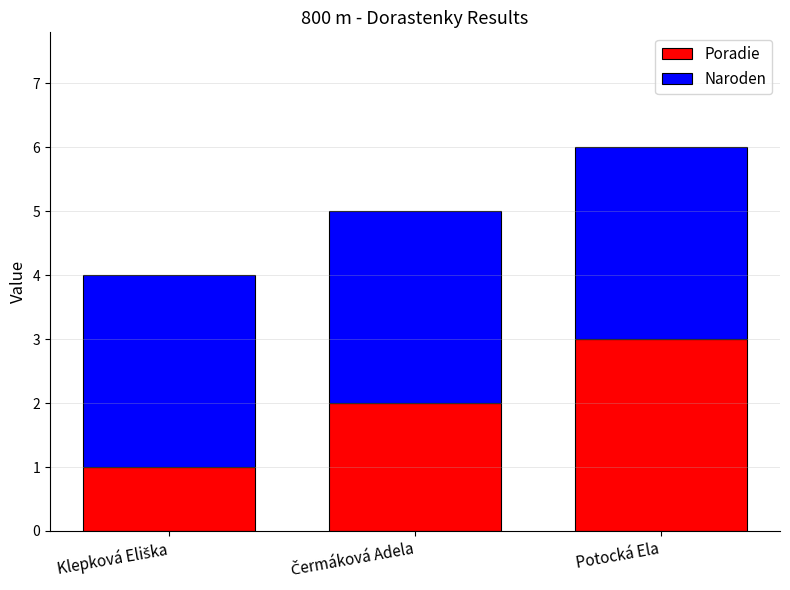

What is the total value across all series at Potocká Ela?

6